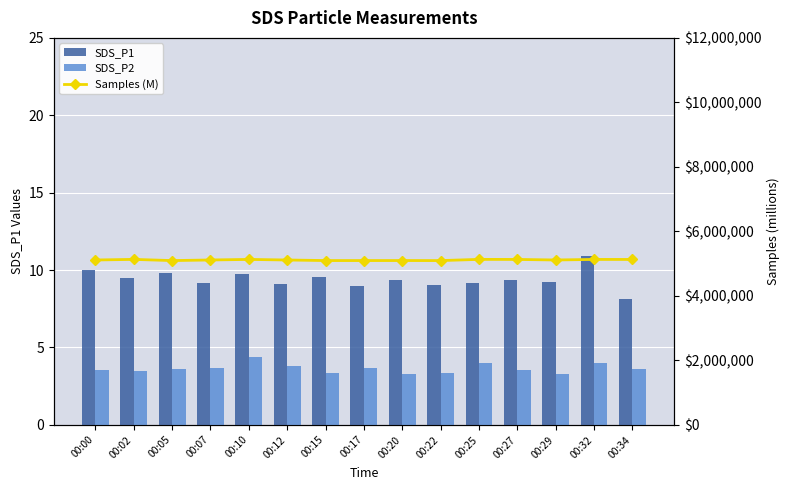

Are the bars horizontal?

No